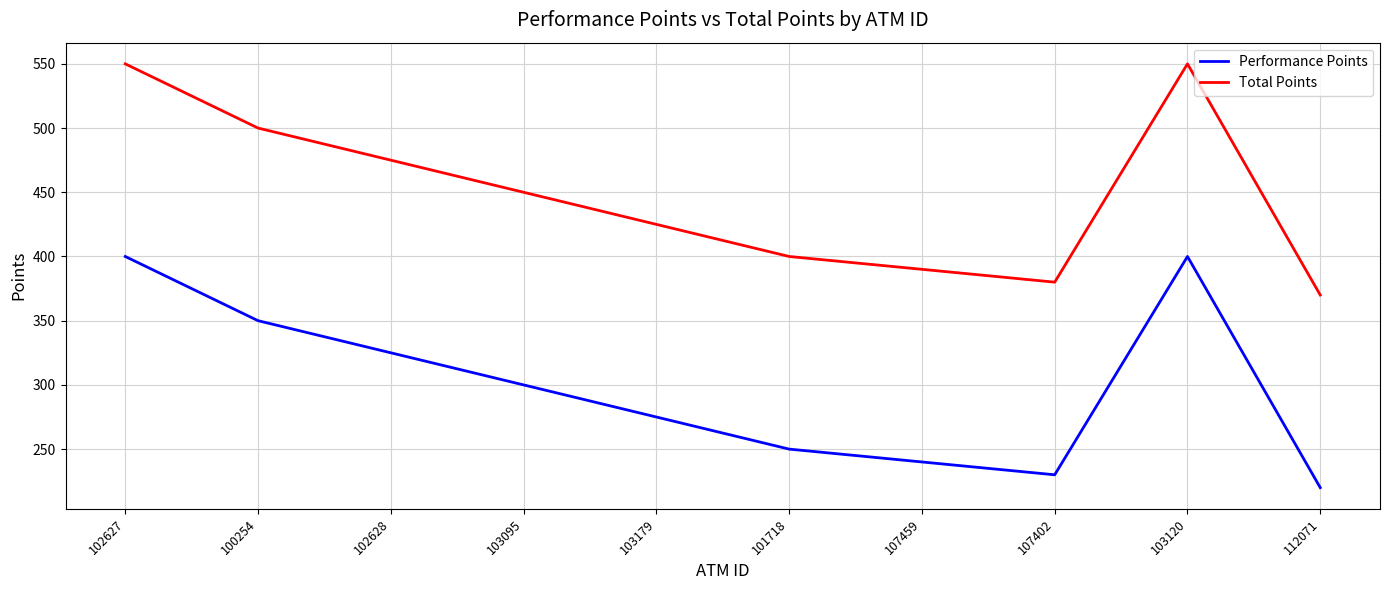

What is the difference between the highest and lowest values at 103095?

150